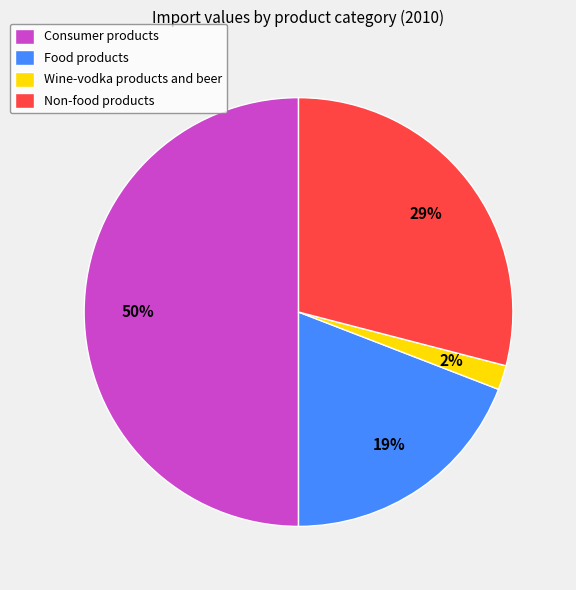

To the nearest percent, what is the average slice percentage?

25%